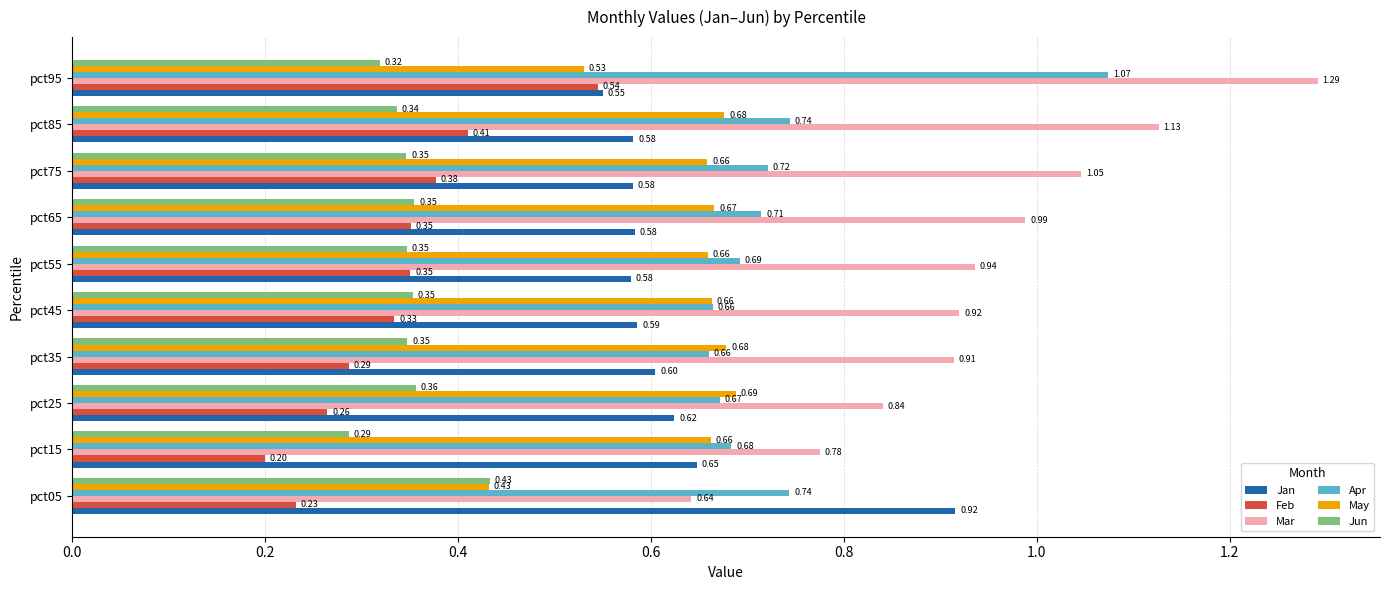

Rank the categories by Mar value from lowest to highest.

pct05, pct15, pct25, pct35, pct45, pct55, pct65, pct75, pct85, pct95